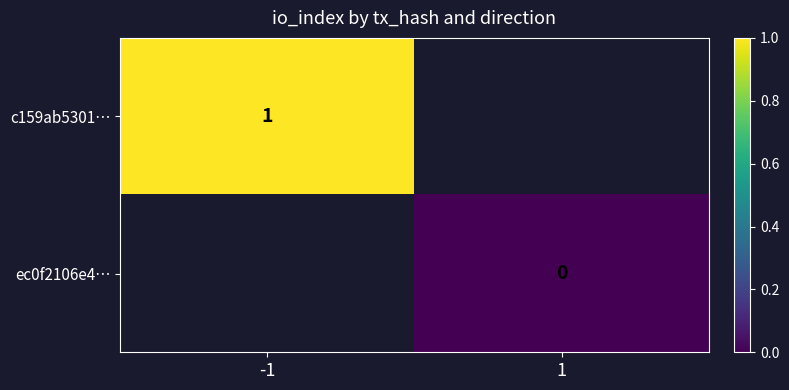

Is it true that c159ab5301… equals 1 at -1?

True